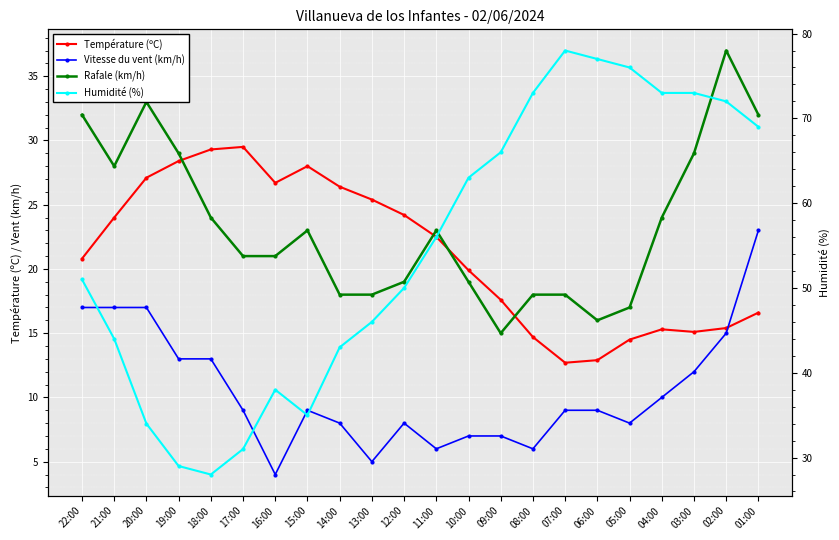

Reading left to right, transcribe all the data shown in this chart.

Température (ºC): 20.8	24.0	27.1	28.4	29.3	29.5	26.7	28.0	26.4	25.4	24.2	22.5	19.9	17.6	14.7	12.7	12.9	14.5	15.3	15.1	15.4	16.6
Vitesse du vent (km/h): 17.0	17.0	17.0	13.0	13.0	9.0	4.0	9.0	8.0	5.0	8.0	6.0	7.0	7.0	6.0	9.0	9.0	8.0	10.0	12.0	15.0	23.0
Rafale (km/h): 32.0	28.0	33.0	29.0	24.0	21.0	21.0	23.0	18.0	18.0	19.0	23.0	19.0	15.0	18.0	18.0	16.0	17.0	24.0	29.0	37.0	32.0
Humidité (%): 51.0	44.0	34.0	29.0	28.0	31.0	38.0	35.0	43.0	46.0	50.0	56.0	63.0	66.0	73.0	78.0	77.0	76.0	73.0	73.0	72.0	69.0